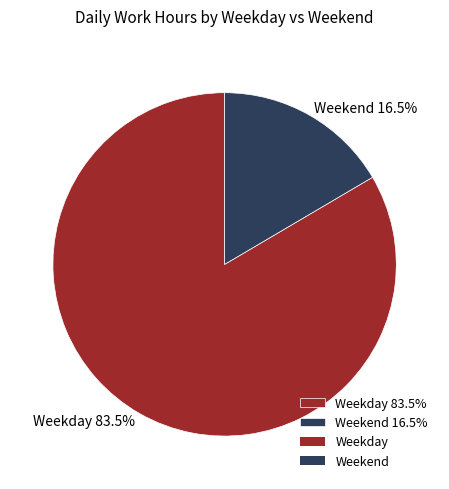

Combined, what portion of the pie is Weekend 16.5% and Weekday 83.5%?

100.0%